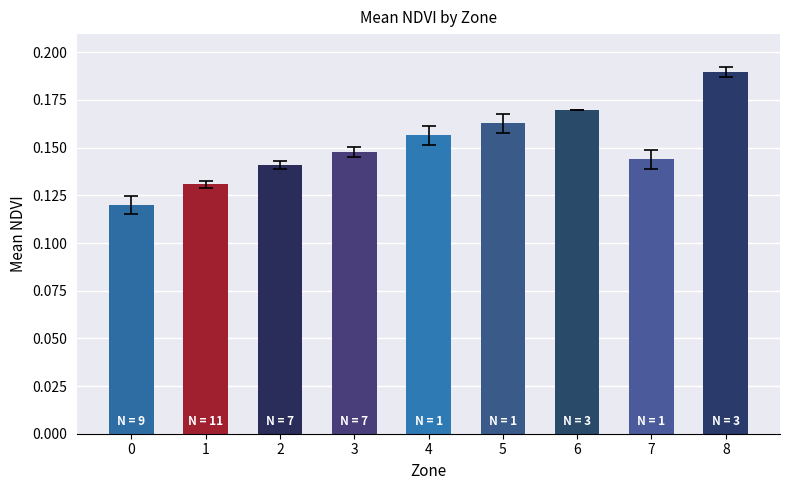

The value at 8 is 0.1. True or false?

False